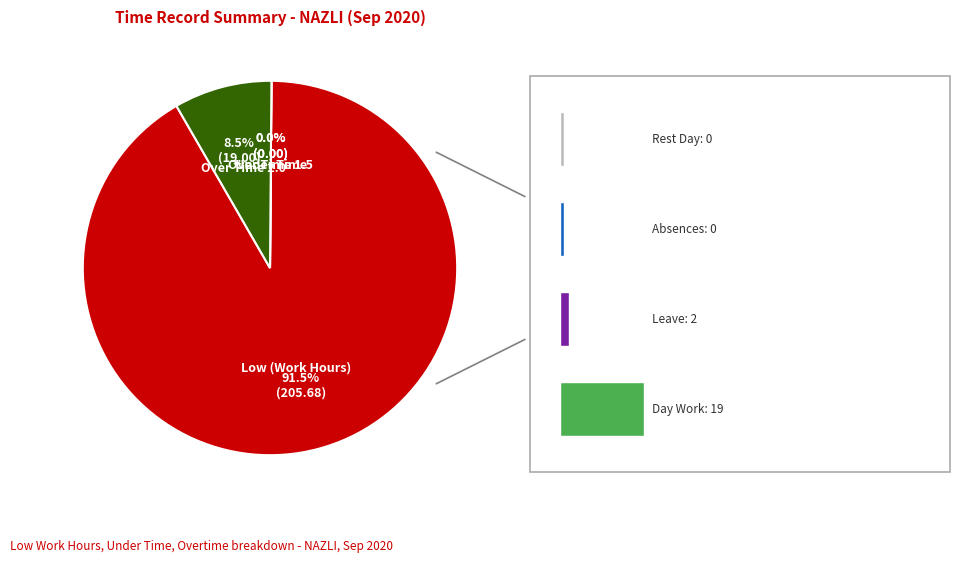

What is the smallest slice in the pie chart?

Over Time 1.5